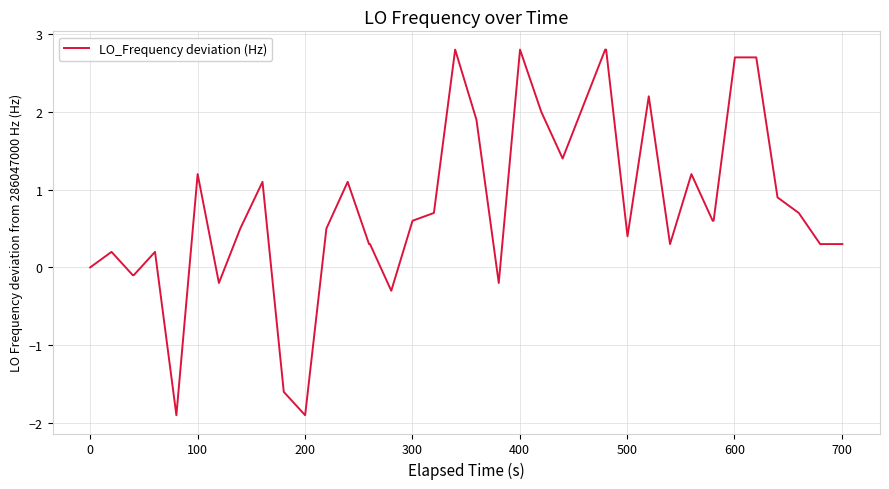

Reading left to right, list all the values displayed in this chart.

0.0	0.2	-0.1	-0.1	0.2	-1.9	1.2	-0.2	0.5	1.1	-1.6	-1.9	0.5	1.1	0.3	0.3	-0.3	0.6	0.7	2.8	1.9	-0.2	2.8	2.0	1.4	2.1	2.8	2.8	0.4	2.2	0.3	1.2	0.6	0.6	2.7	2.7	0.9	0.7	0.3	0.3